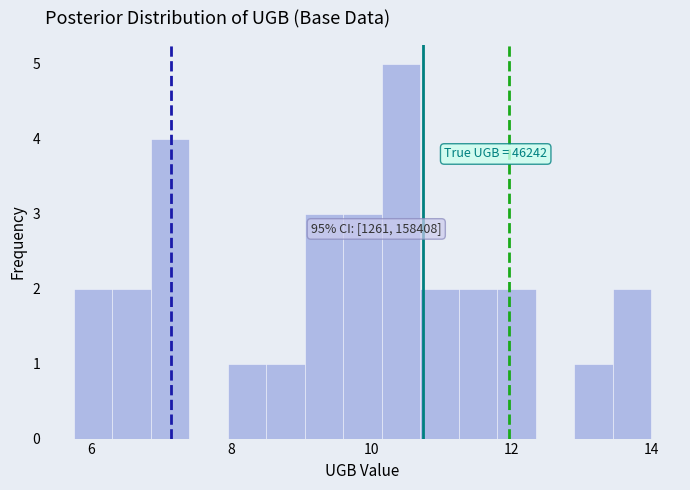

Around what value on the x-axis is the tallest bar? Give the approximate position of its centre, as read against the axis.

10.4